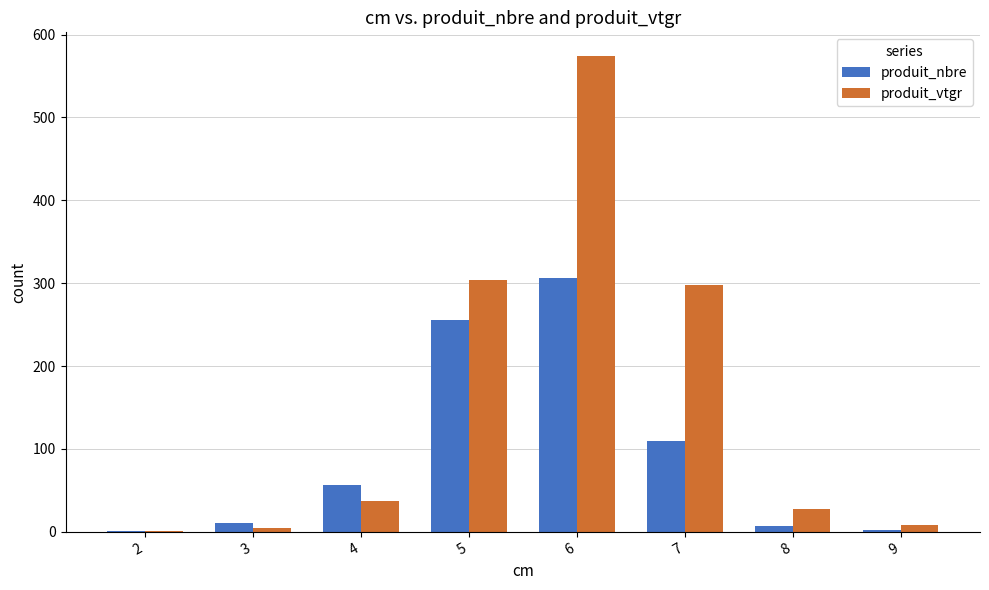

Which series has the largest total across all categories?

produit_vtgr